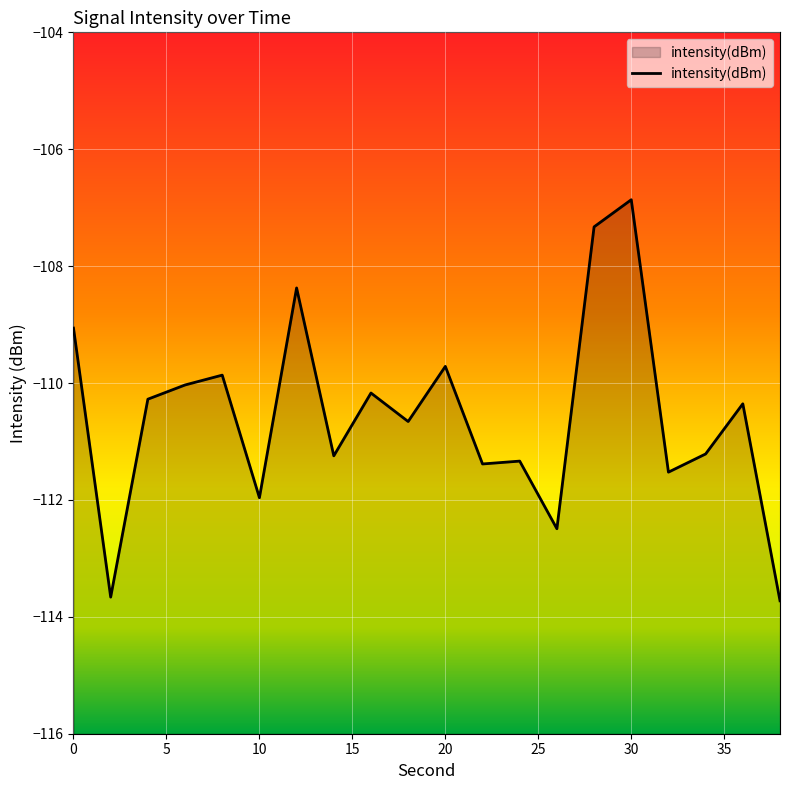

At which category does the chart reach its peak across all series?

30